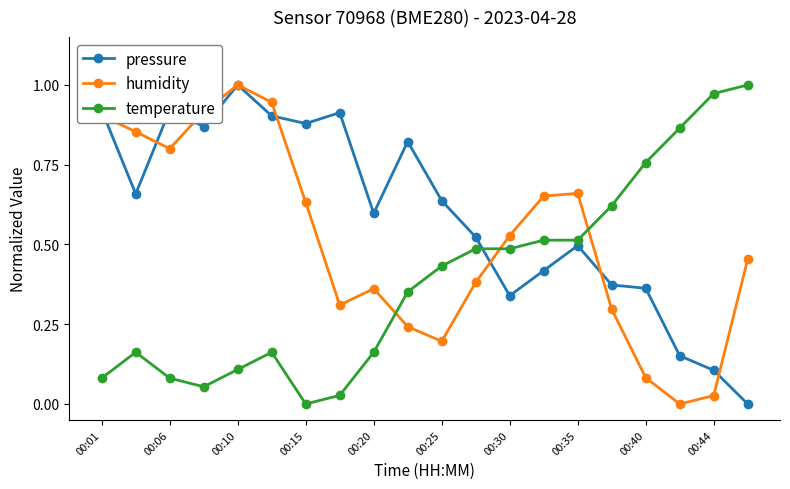

True or false: humidity and temperature intersect in this chart.

True